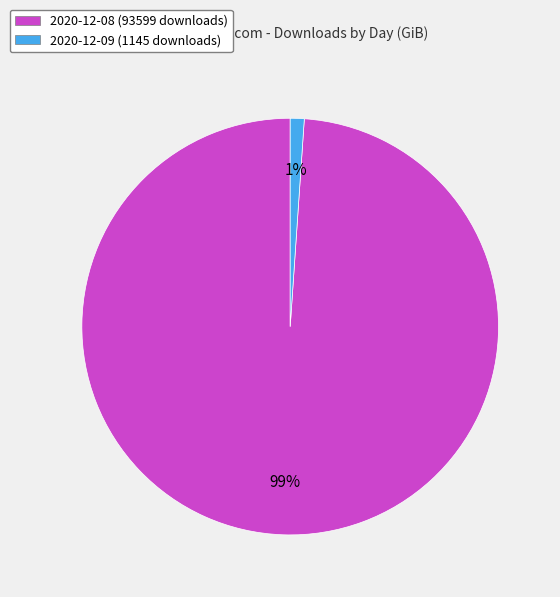

Which category has the biggest portion of the pie?

2020-12-08 (93599 downloads)